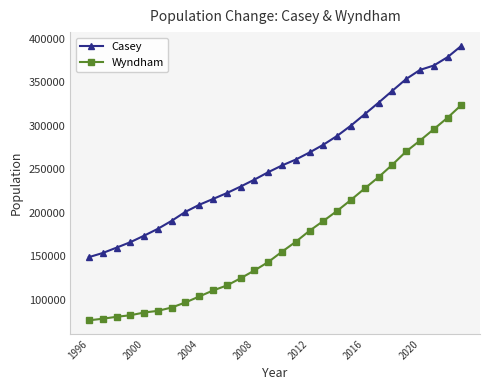

True or false: Wyndham and Casey cross at least once.

False